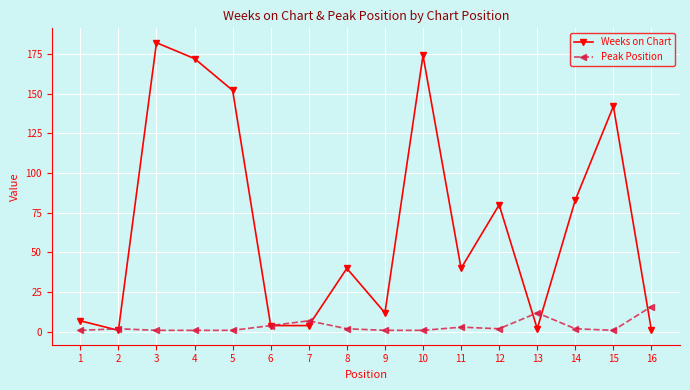

Which series has the largest total across all categories?

Weeks on Chart